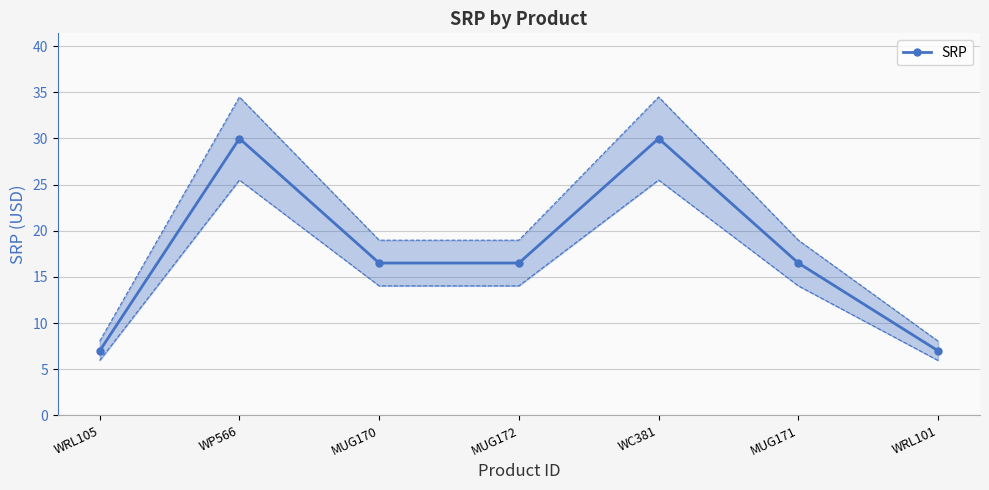

Between MUG170 and MUG171, which is larger?

MUG170